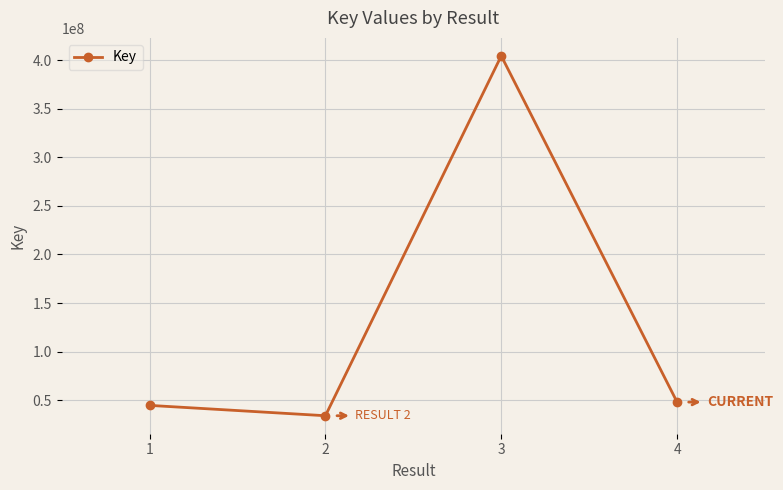

Reading left to right, extract all data points from this chart.

44609654	33960094	404471373	47997127